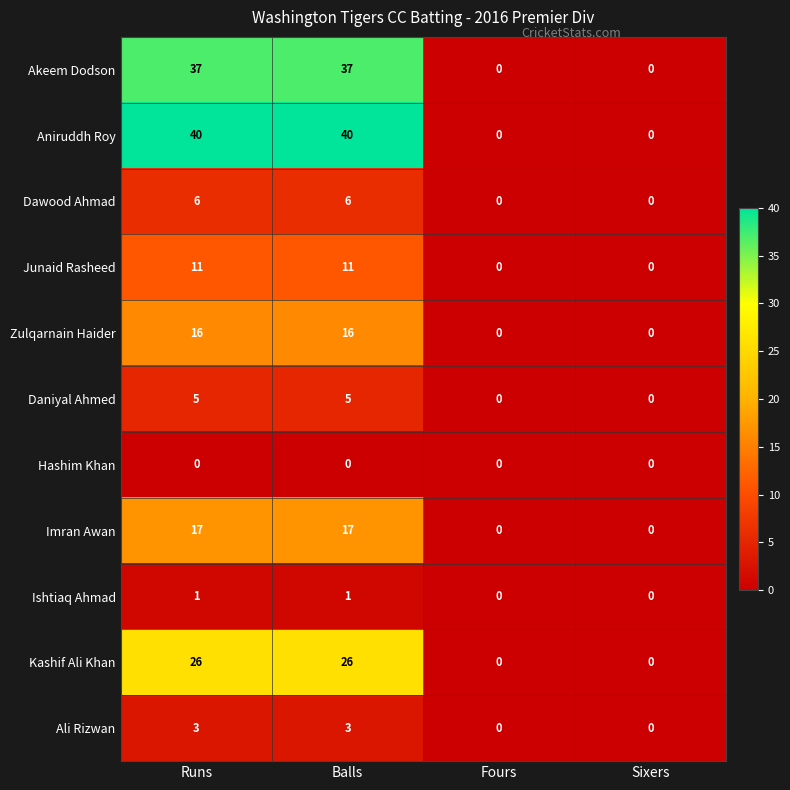

Which series has the largest range (max minus min)?

Aniruddh Roy